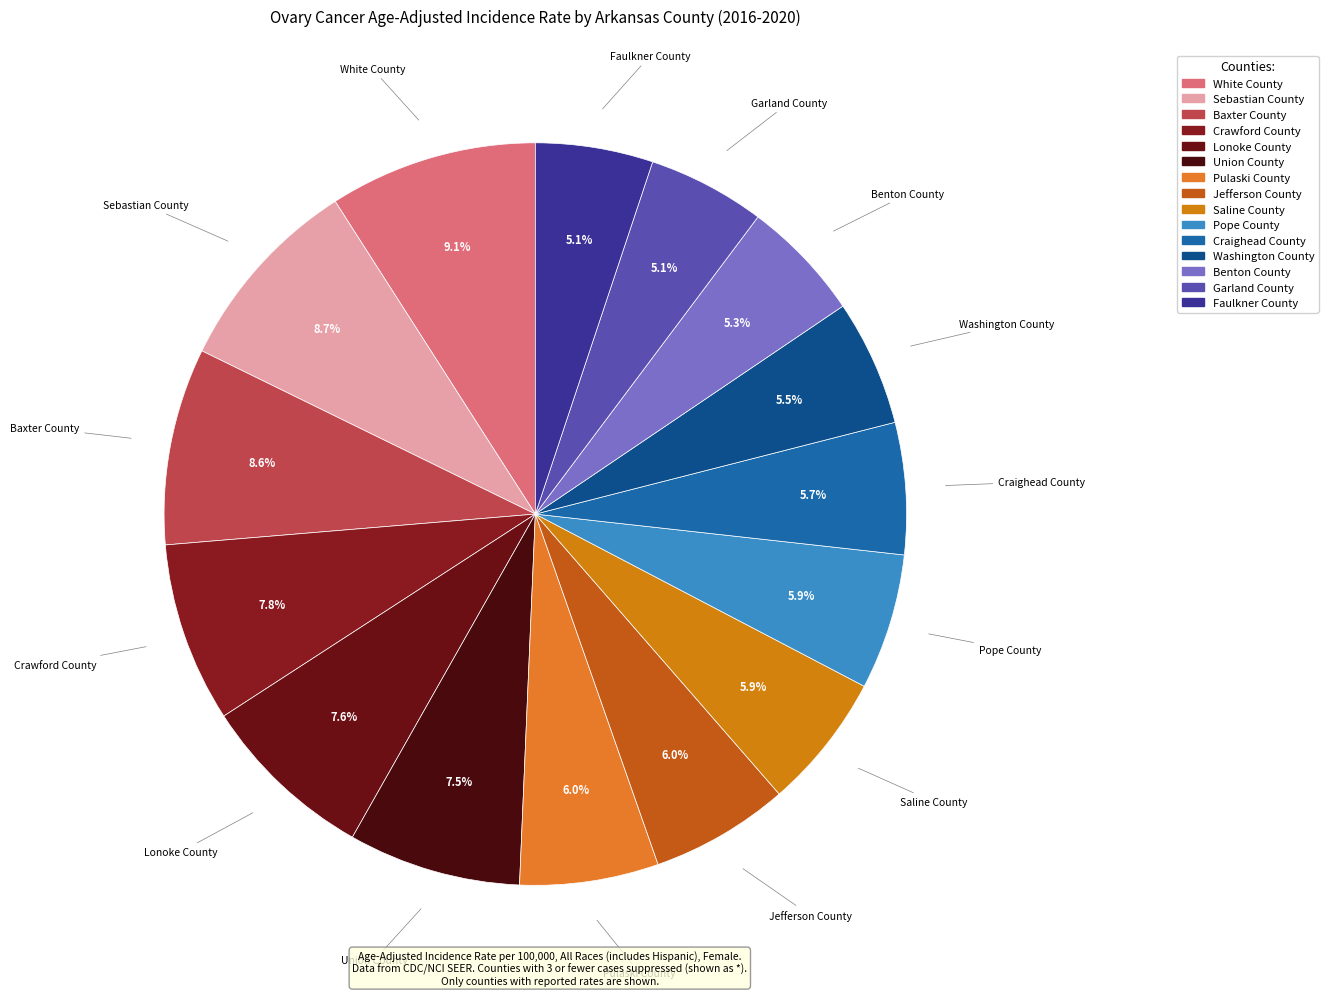

To the nearest percent, what is the difference between the largest and smallest slice percentages?

4%